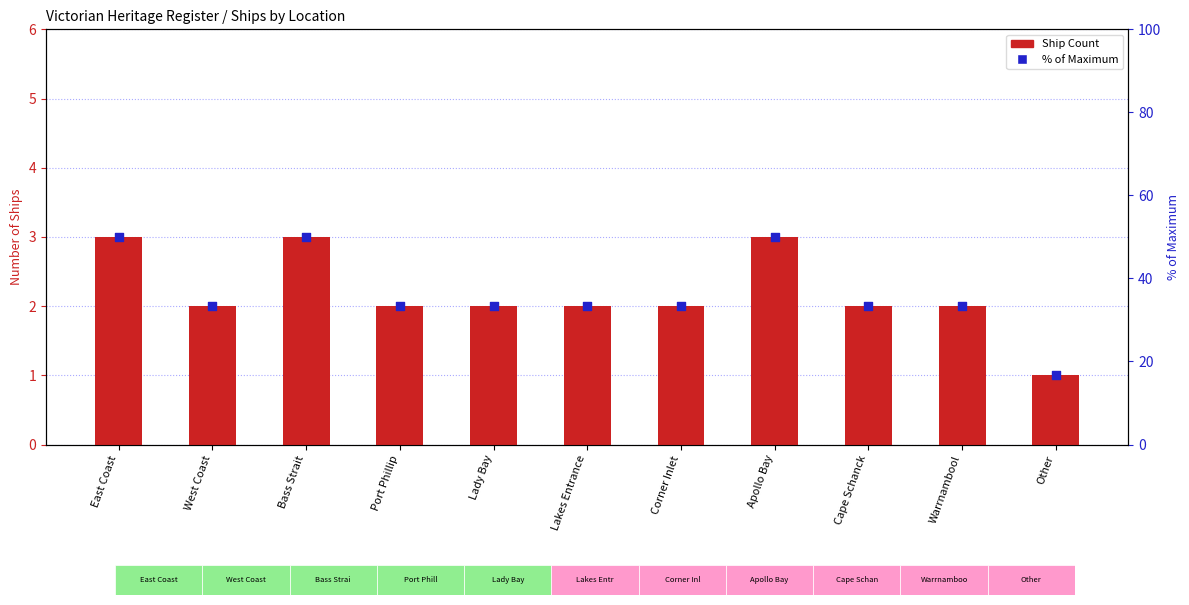

What is the total value across all series at Lakes Entrance?

35.3